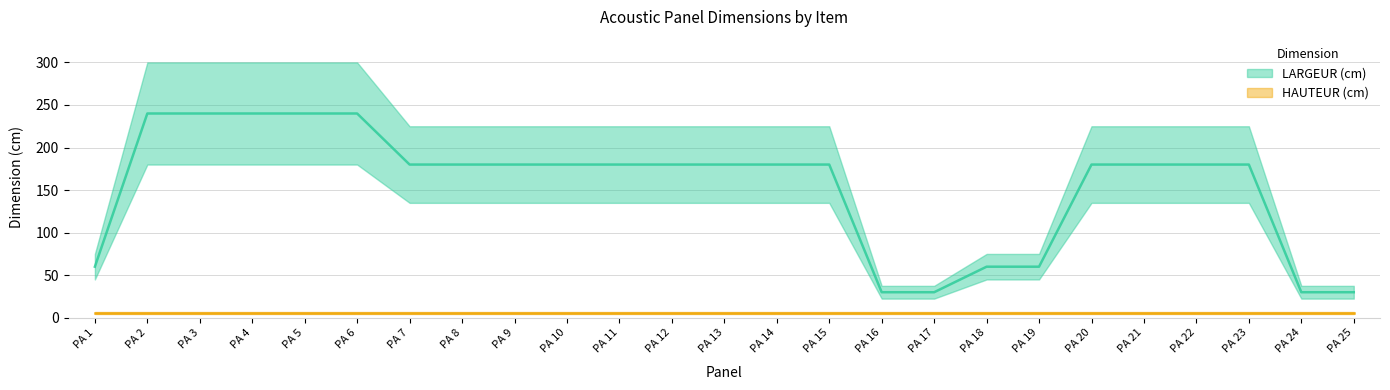

Is it true that the value at PA 2 is 240?

True